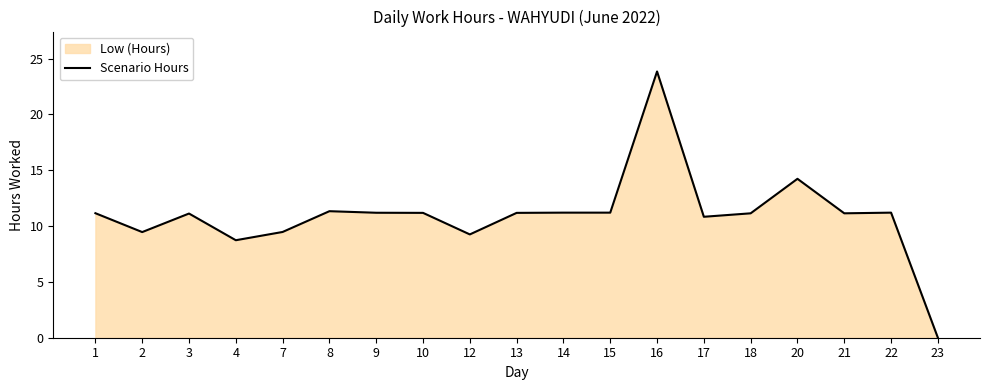

What is the maximum value shown in the chart?

23.8